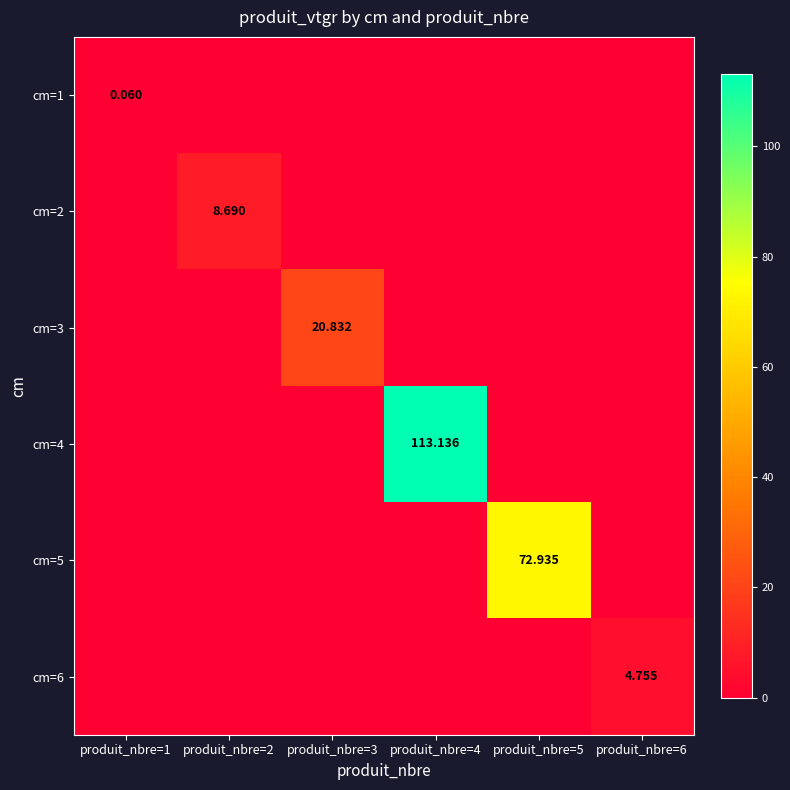

What is the difference between the cm=4 values at produit_nbre=4 and produit_nbre=2?

113.1